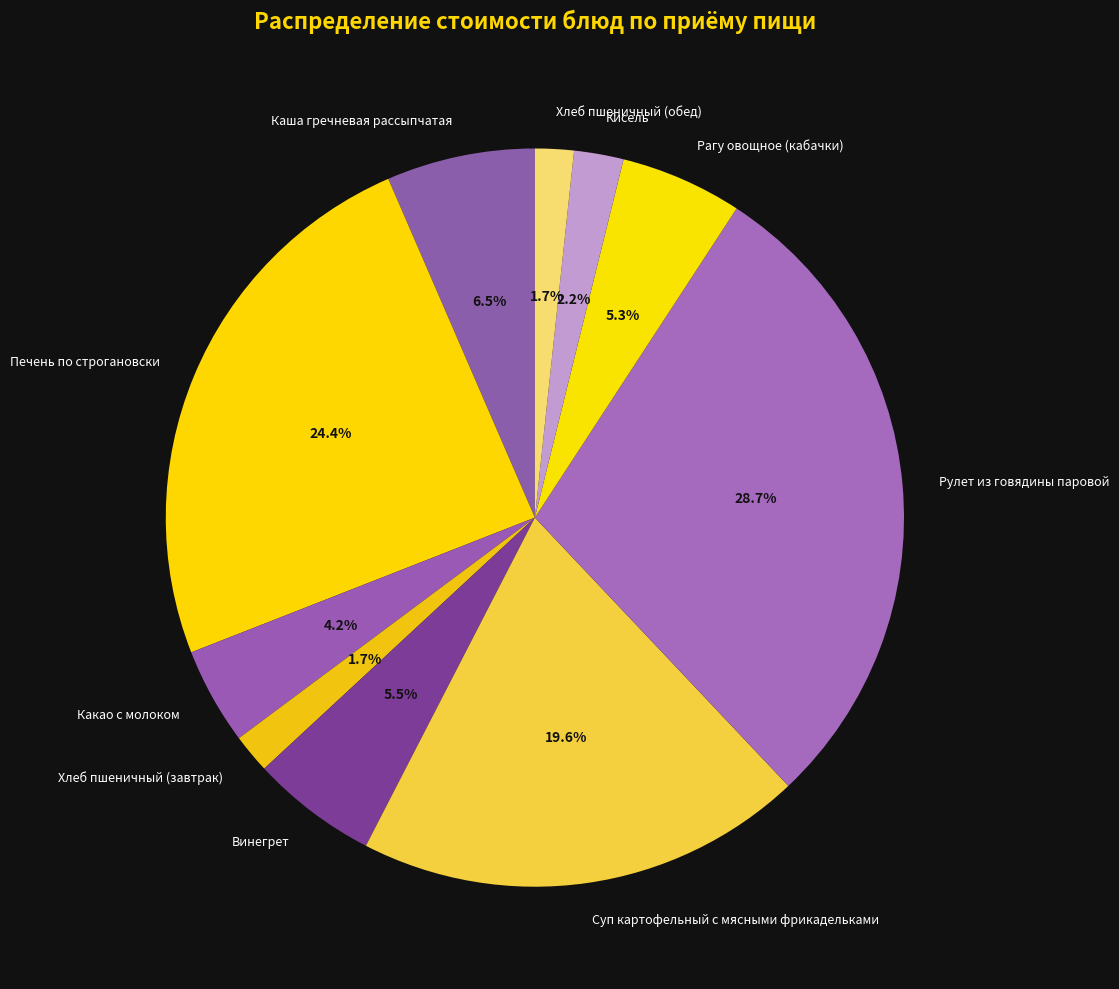

Between Рагу овощное (кабачки) and Хлеб пшеничный (обед), which is larger?

Рагу овощное (кабачки)